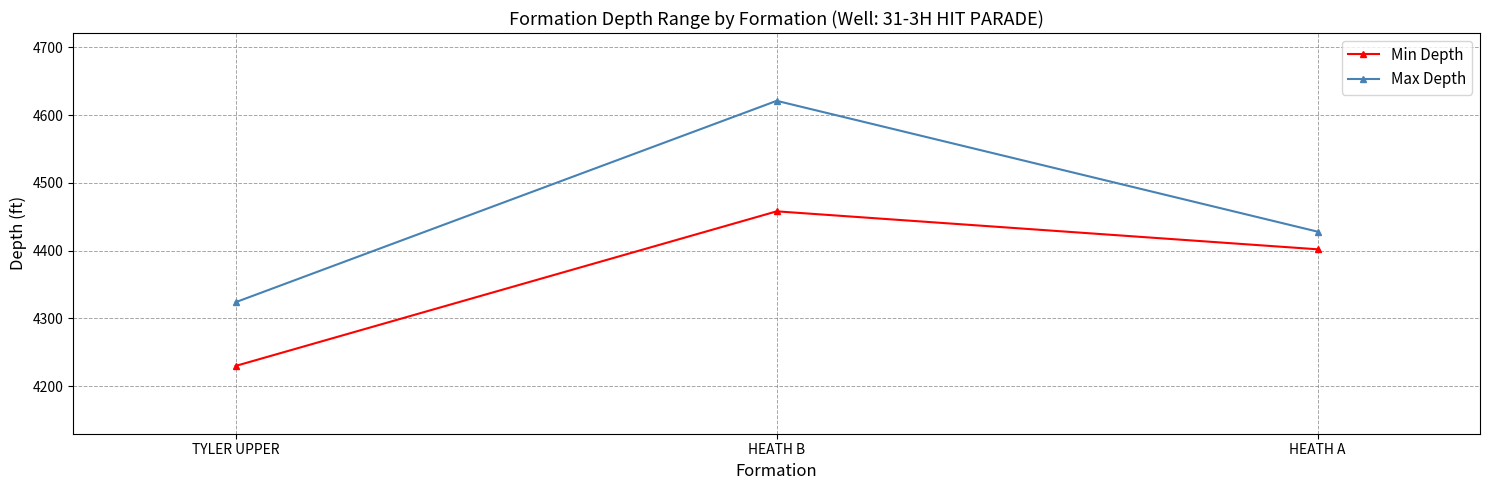

True or false: Max Depth has a value of 7368 at HEATH B.

False